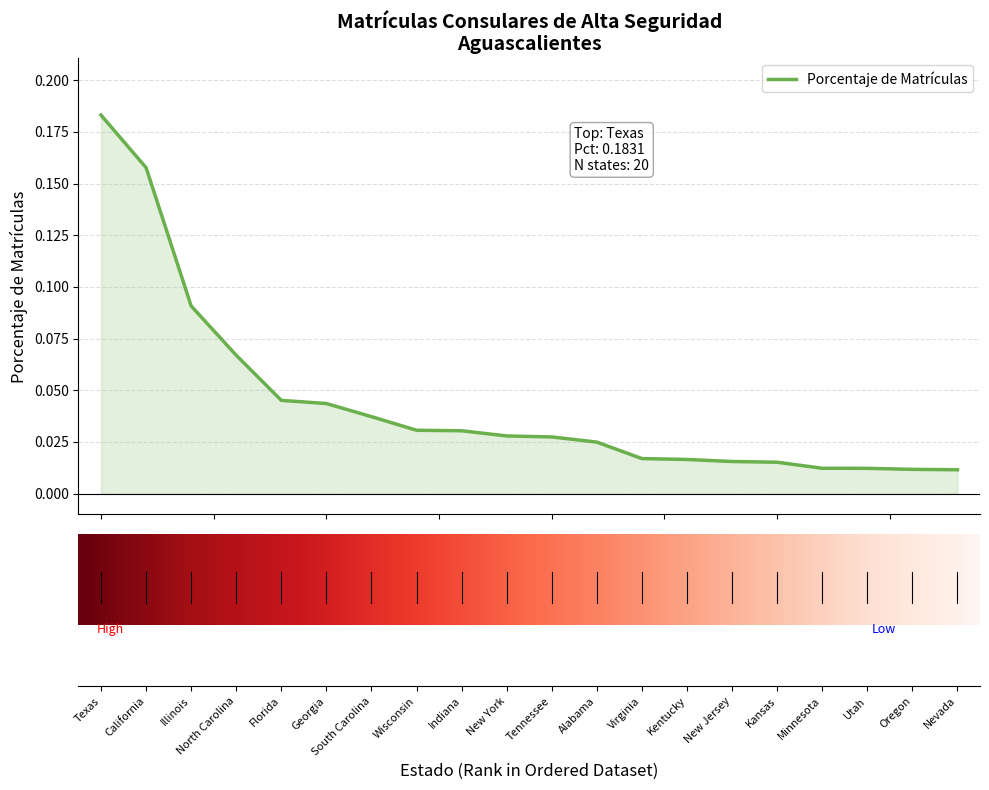

List the labels in order of value, largest first.

Texas, California, Illinois, North Carolina, Florida, Georgia, South Carolina, Wisconsin, Indiana, New York, Tennessee, Alabama, Virginia, Kentucky, New Jersey, Kansas, Minnesota, Utah, Oregon, Nevada